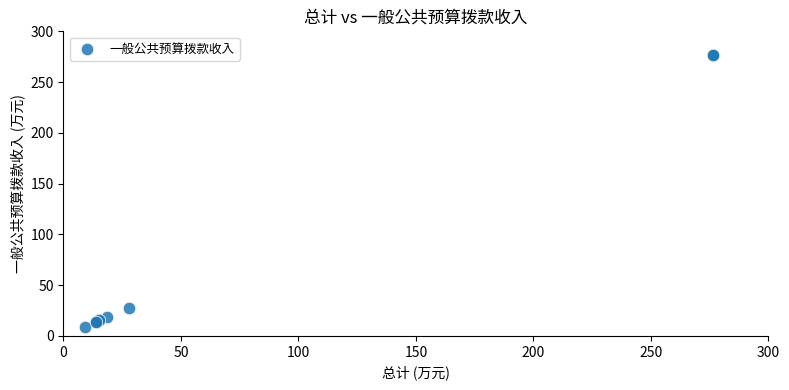

What Y value in the scatter plot is closest to 142?

27.8